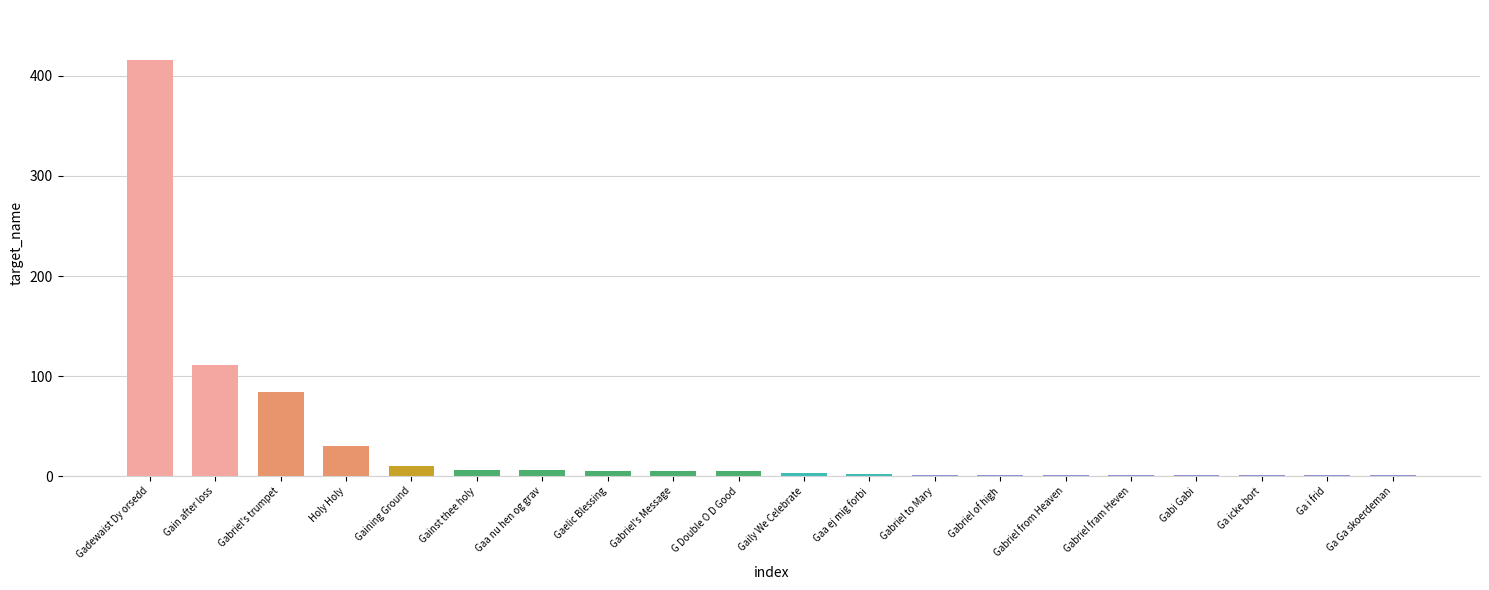

What is the sum of all values?

691